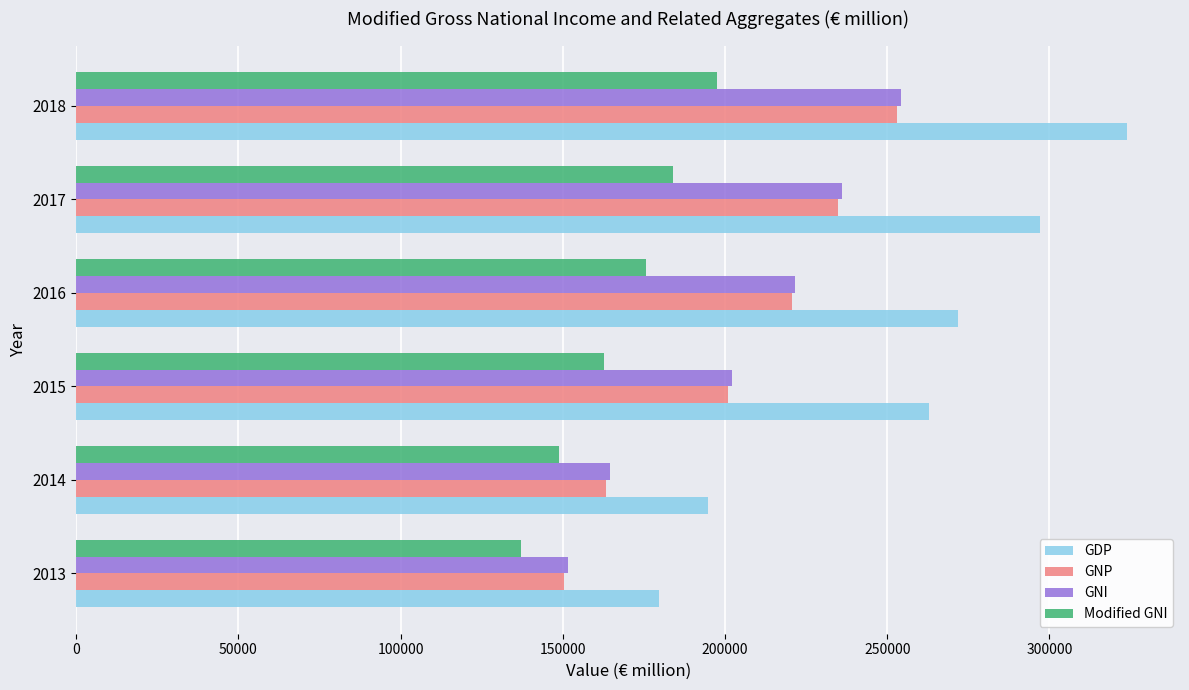

What is the approximate value of GDP at 2013?

179661.3